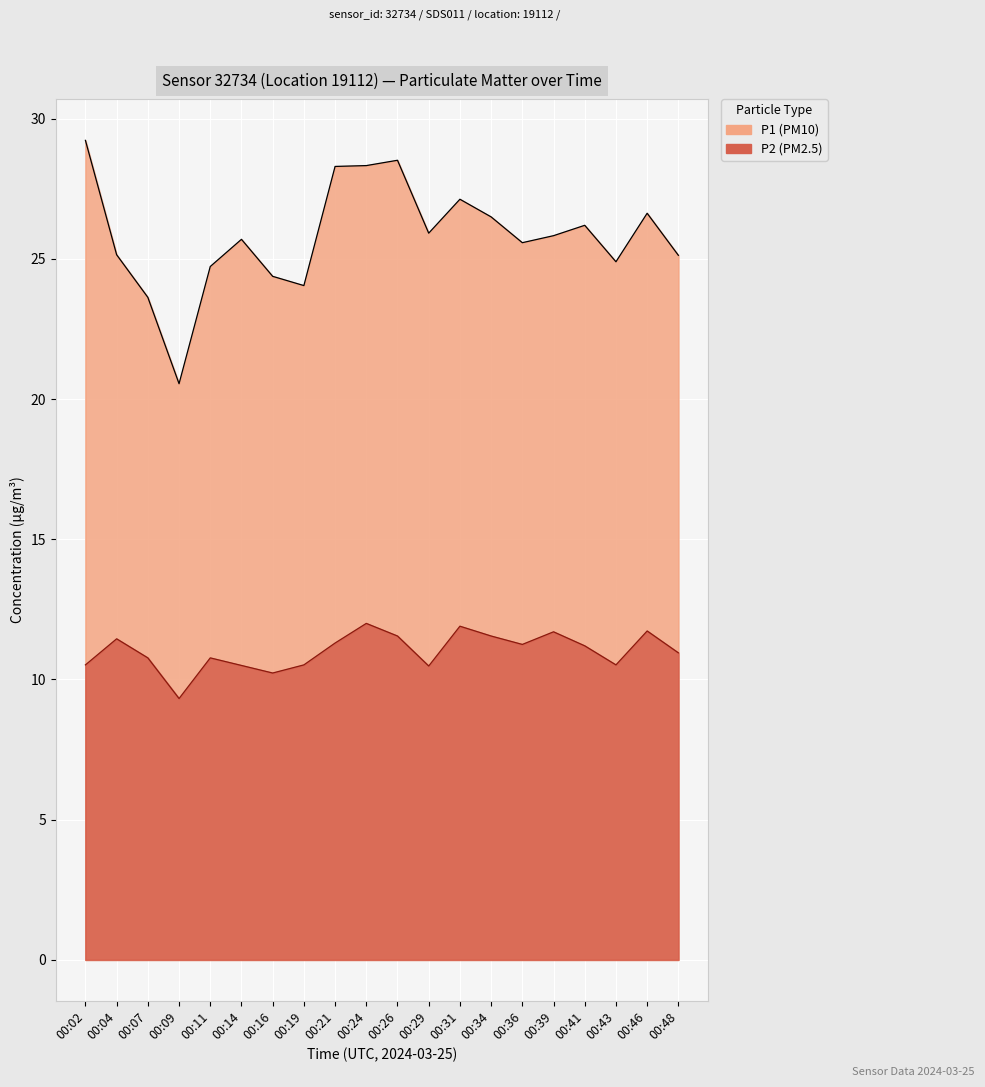

True or false: P2 and P1 intersect in this chart.

False